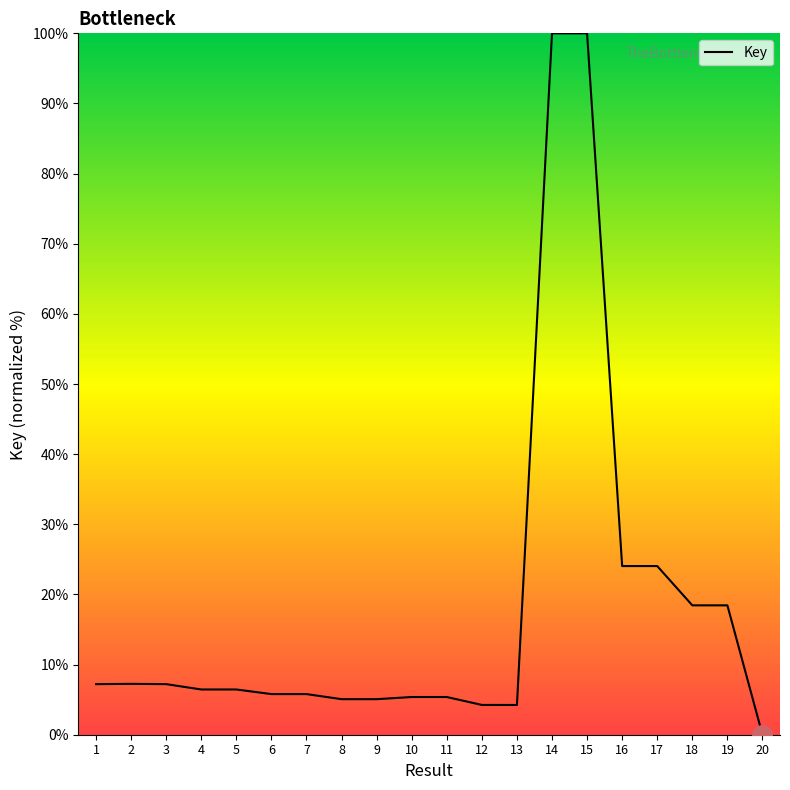

The value at 14 is 38.8. True or false?

False